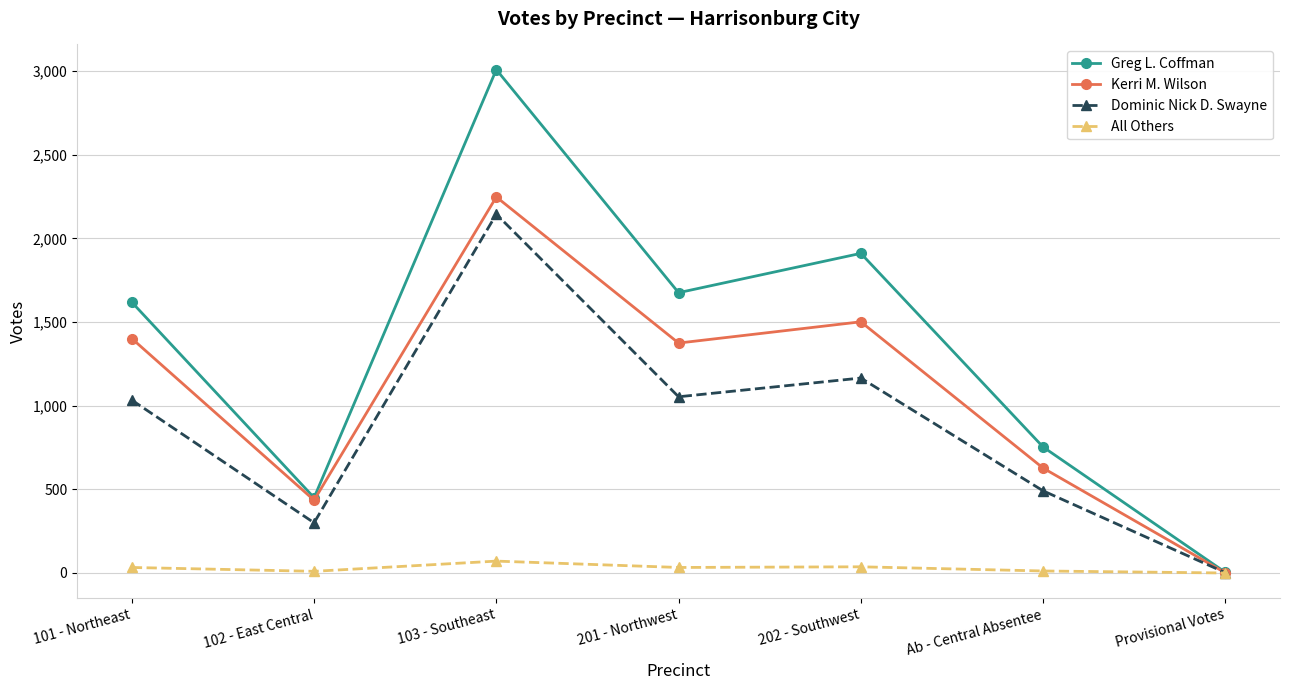

Which series has the largest total across all categories?

Greg L. Coffman